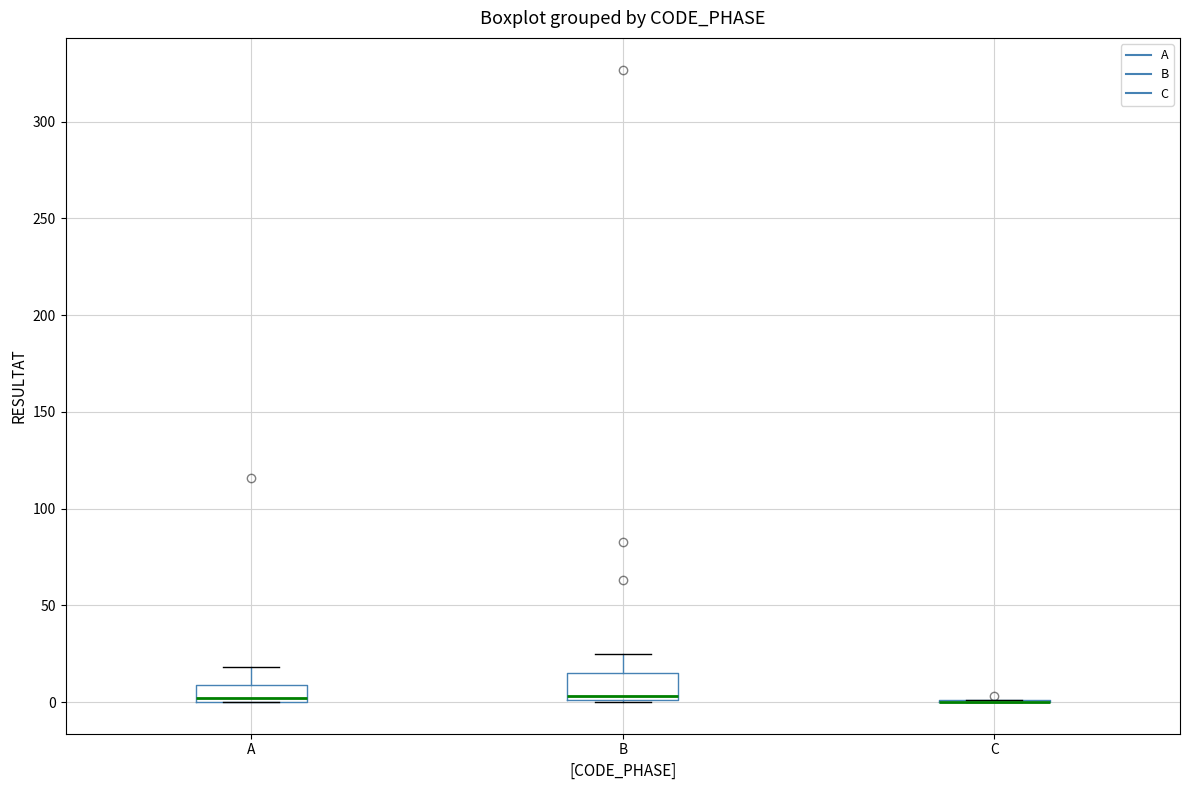

Reading left to right, transcribe this box plot: for each box, give where its median line is, the range the box spans, and where its two whiskers end, as read against the y-axis. The values are not printed on the chart, so give them approximately, as read against the axis.

A: median 0 (just above the box's lower edge), box 0 to 10, whiskers 0 to 20
B: median 5, box 0 to 15, whiskers 0 to 25
C: box collapsed to a line at 0, whiskers 0 to 0